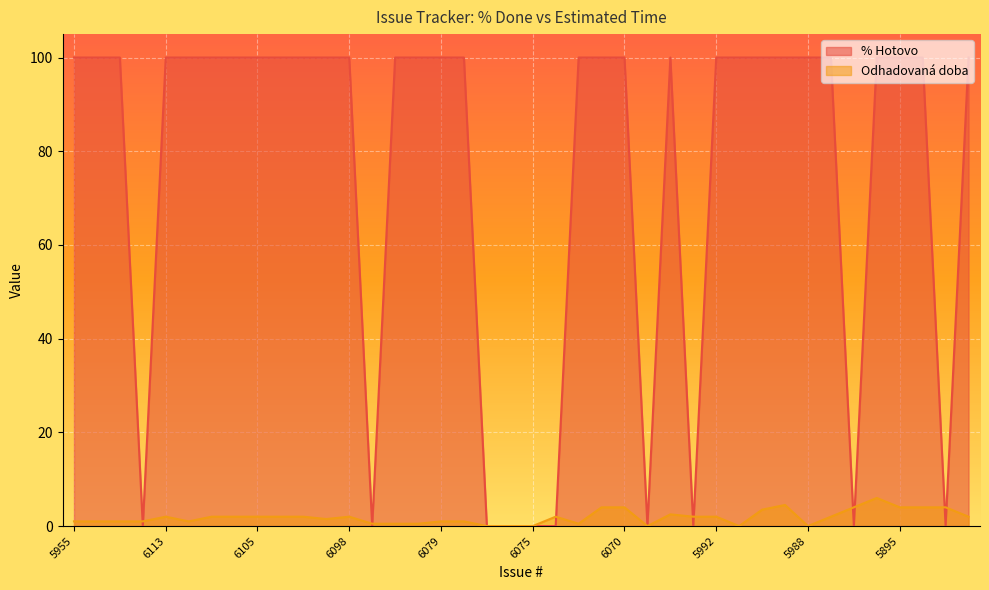

What position from the right is 6067?

14